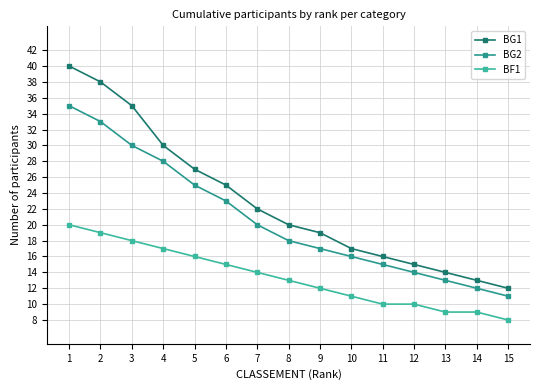

Reading left to right, what are all the values shown in this chart?

BG1: 1=40	2=38	3=35	4=30	5=27	6=25	7=22	8=20	9=19	10=17	11=16	12=15	13=14	14=13	15=12
BG2: 1=35	2=33	3=30	4=28	5=25	6=23	7=20	8=18	9=17	10=16	11=15	12=14	13=13	14=12	15=11
BF1: 1=20	2=19	3=18	4=17	5=16	6=15	7=14	8=13	9=12	10=11	11=10	12=10	13=9	14=9	15=8